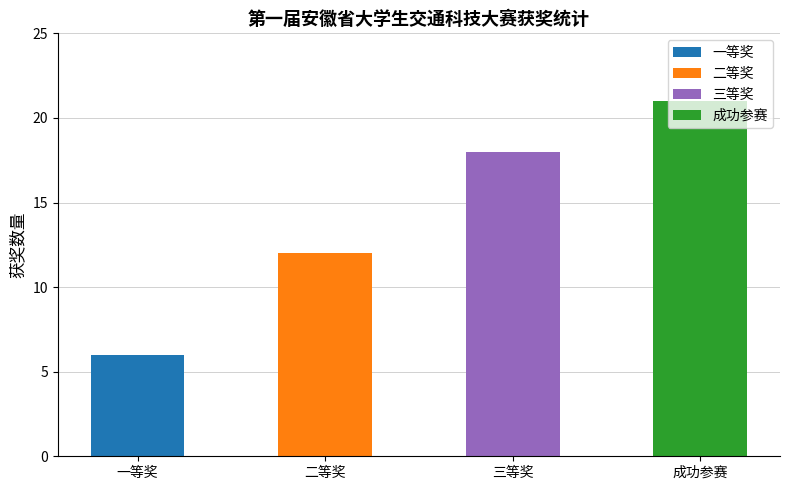

The value at 二等奖 is 20. True or false?

False